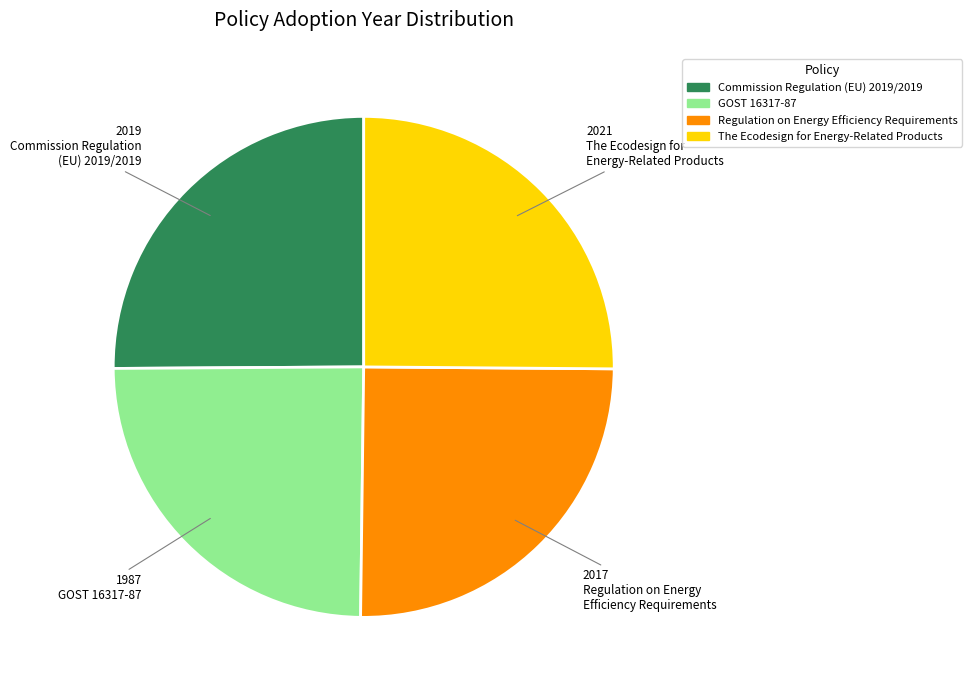

Is there a majority slice in this chart?

No